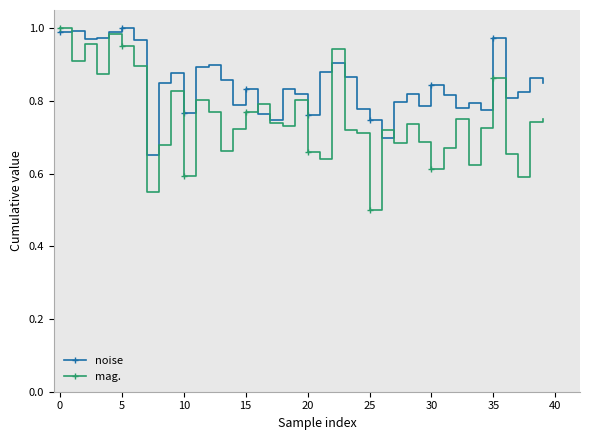

What is the minimum value shown in the chart?

0.5